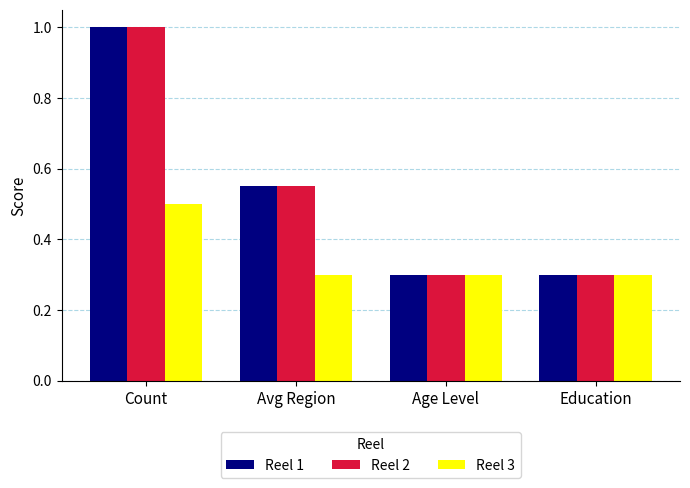

At how many categories does at least one series exceed 0?

4